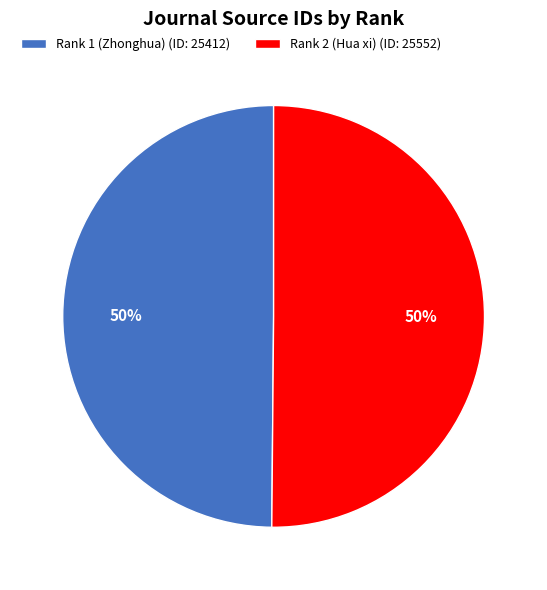

What percentage is the Rank 2 (Hua xi) slice, to the nearest percent?

50%